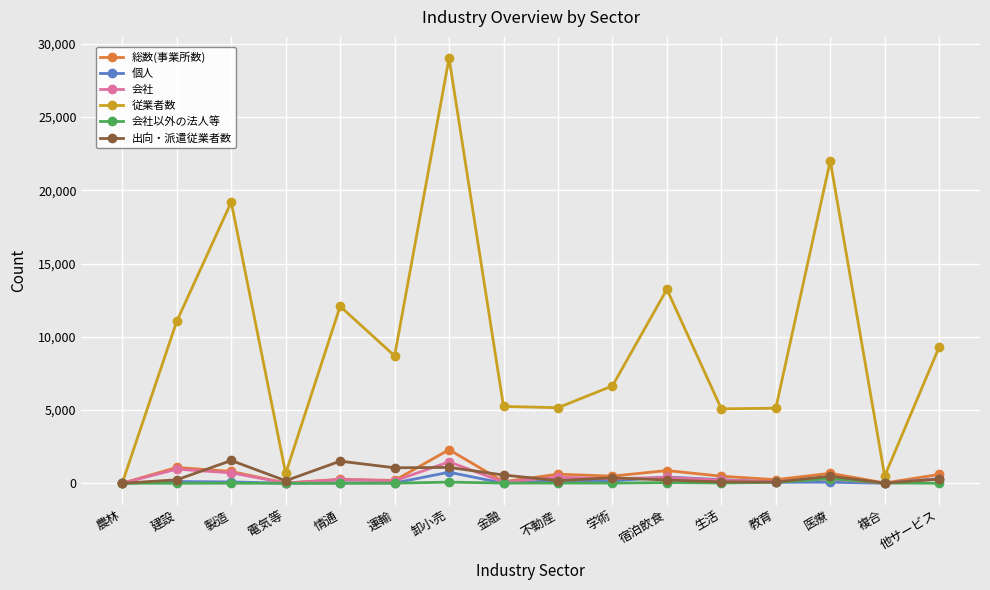

What is the label of the 14th point from the left?

医療